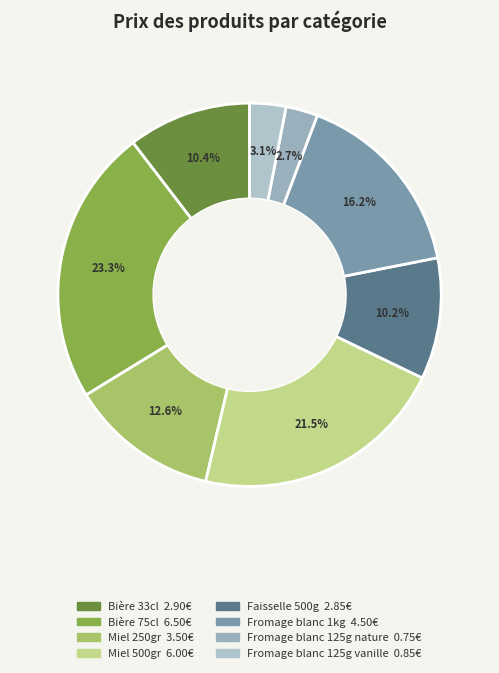

Which slice is the smallest?

Fromage blanc 125g nature